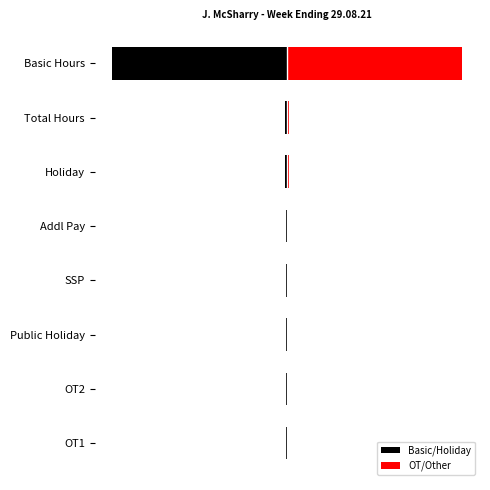

What is the difference between the Basic/Holiday values at Basic Hours and Holiday?

79.1